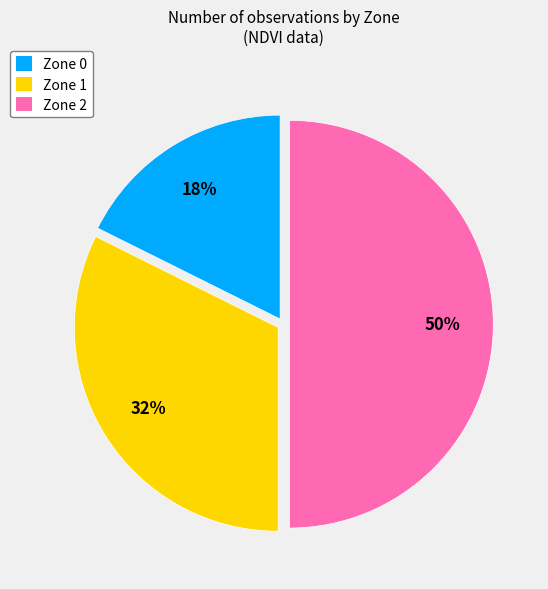

Which has a higher value, Zone 0 or Zone 2?

Zone 2